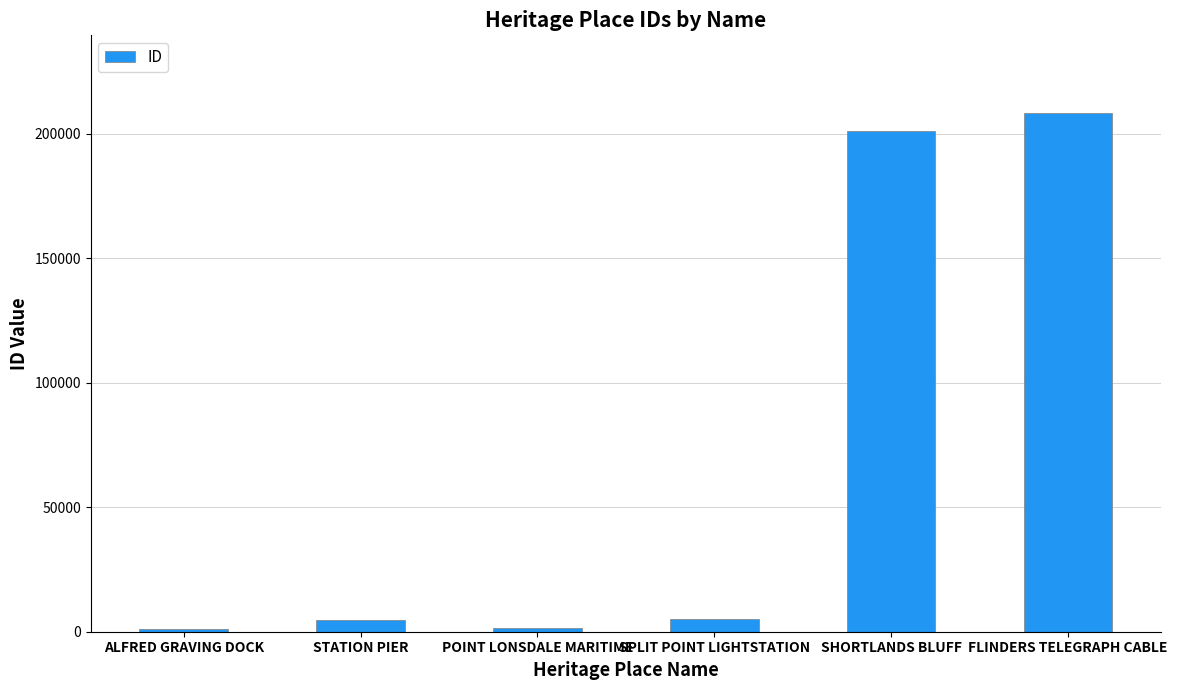

What is the label of the 3rd bar from the right?

SPLIT POINT LIGHTSTATION